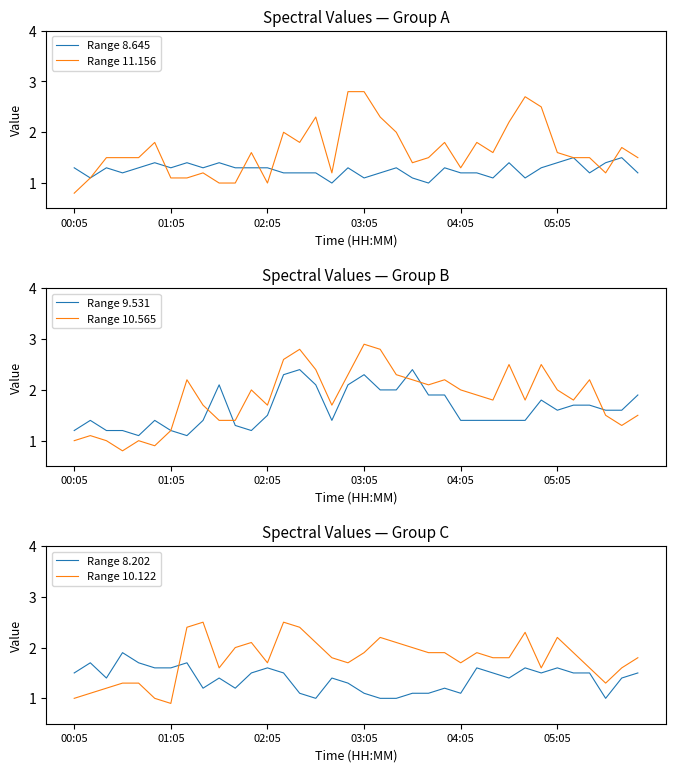

At which category is the sum across all series the highest?

13